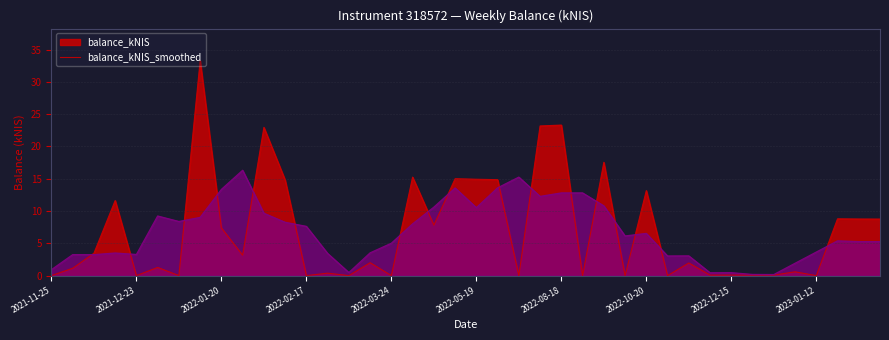

Reading left to right, what are all the values shown in this chart?

2021-11-25=0.0	2021-12-02=1.1	2021-12-09=3.5	2021-12-16=11.6	2021-12-23=0.0	2021-12-30=1.3	2022-01-06=0.0	2022-01-13=33.3	2022-01-20=7.4	2022-01-27=3.2	2022-02-03=23.0	2022-02-10=14.8	2022-02-17=0.0	2022-03-03=0.4	2022-03-10=0.0	2022-03-16=2.0	2022-03-24=0.0	2022-04-28=15.3	2022-05-03=7.8	2022-05-12=15.0	2022-05-19=14.9	2022-05-26=14.9	2022-06-02=0.0	2022-08-11=23.2	2022-08-18=23.3	2022-08-25=0.0	2022-09-22=17.6	2022-09-29=0.0	2022-10-20=13.2	2022-10-27=0.0	2022-12-01=2.0	2022-12-08=0.1	2022-12-15=0.1	2022-12-22=0.1	2022-12-29=0.1	2023-01-05=0.6	2023-01-12=0.0	2023-08-31=8.8	2023-09-07=8.8	2023-09-14=8.8